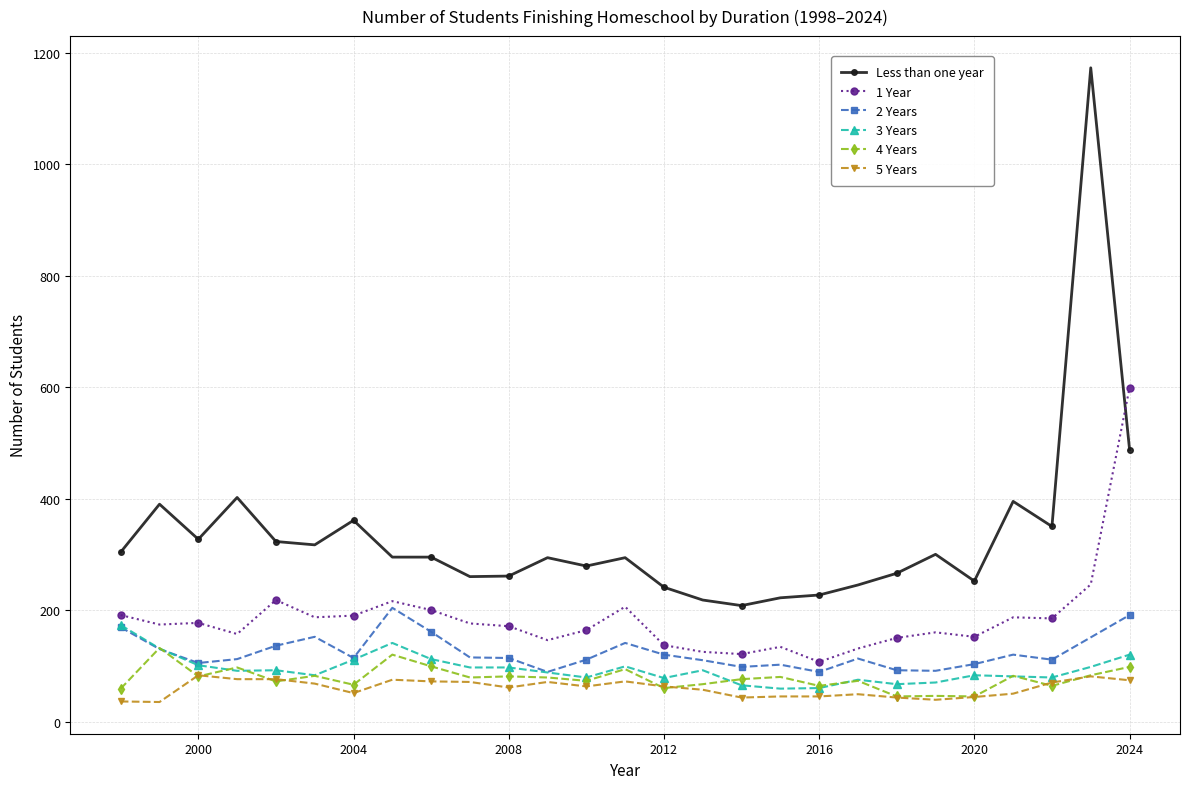

True or false: Less than one year has more than 1 points higher than both neighbors.

True